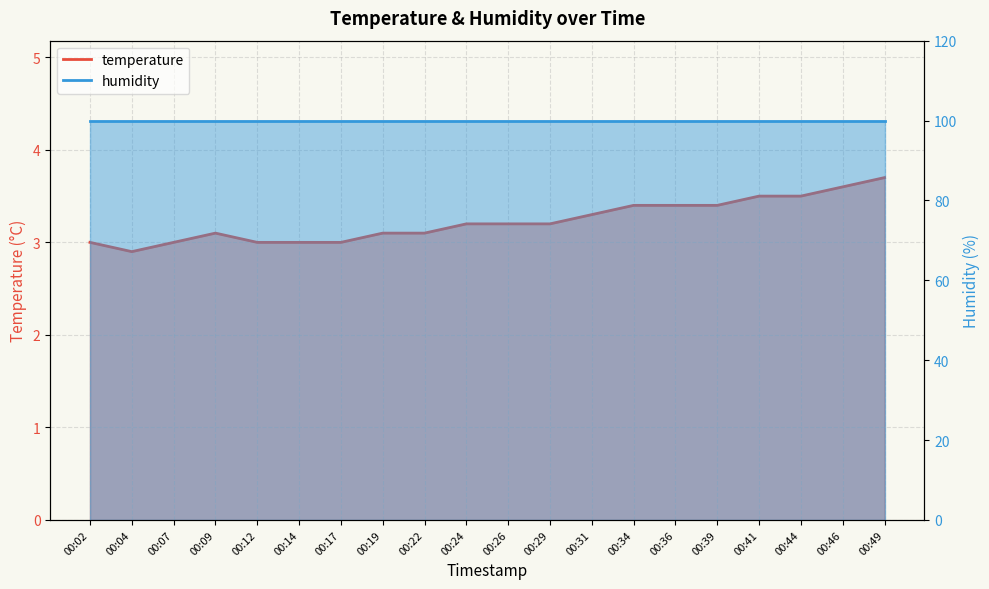

What is the sum of all values?

64.6